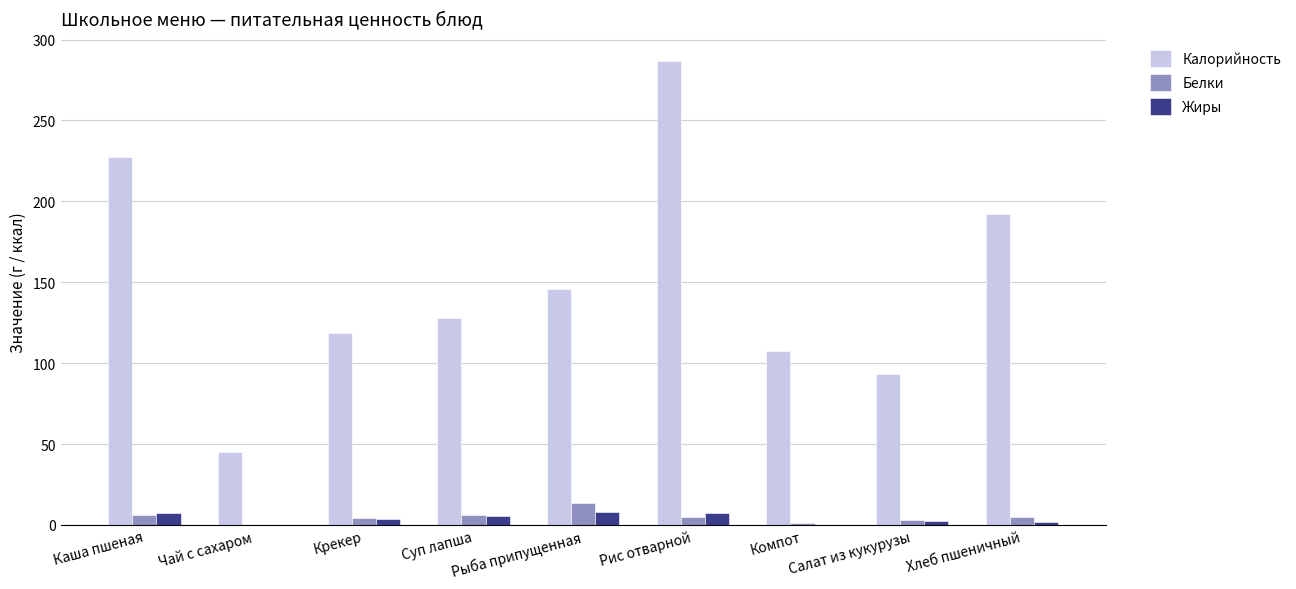

At which label does Калорийность first exceed 128?

Каша пшеная